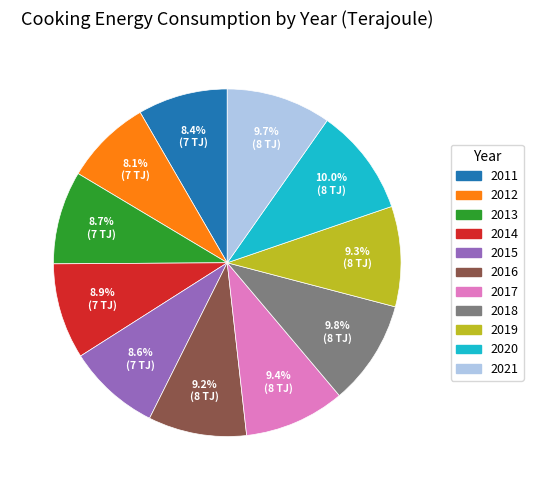

To the nearest percent, what percentage of the pie is 2011?

8%